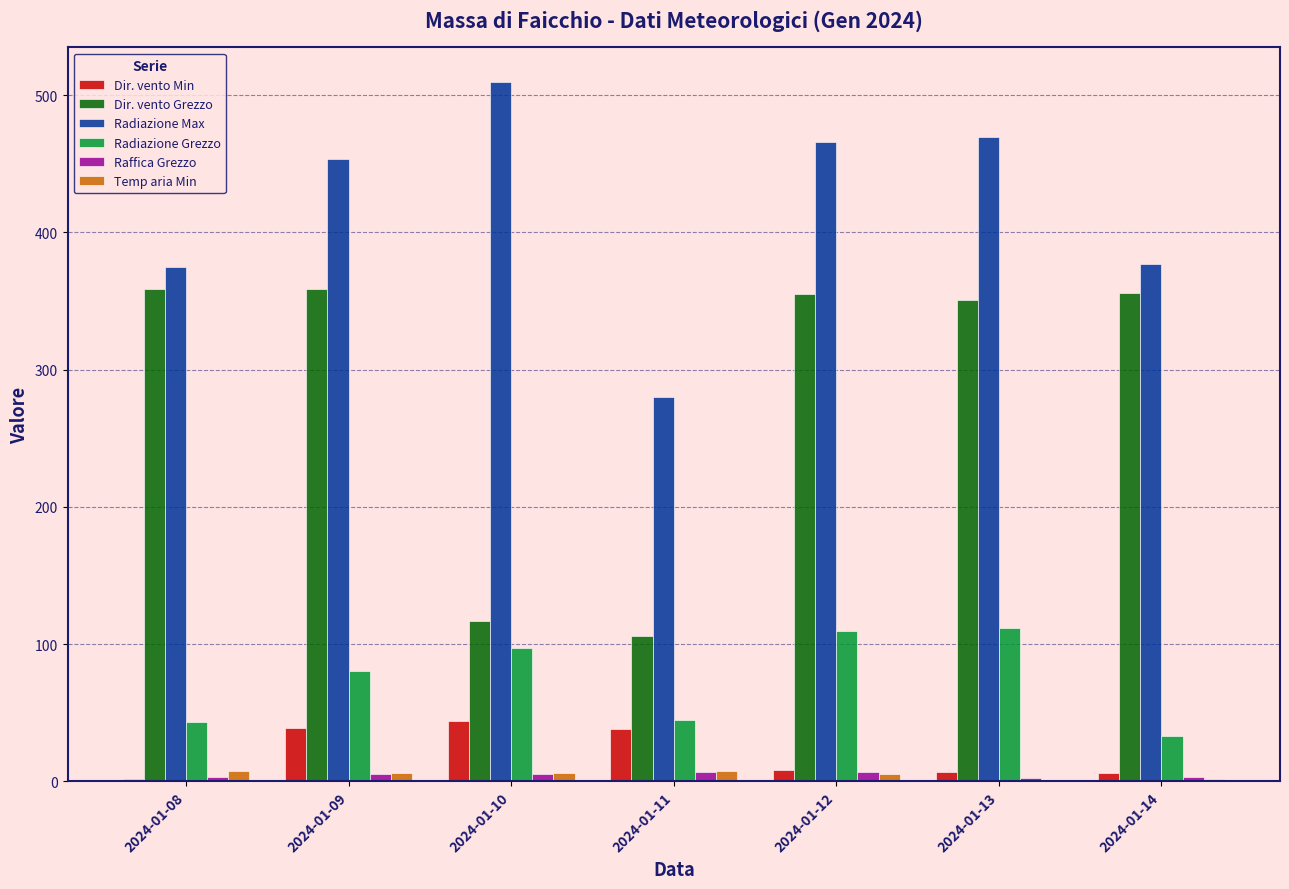

What is the maximum value for Radiazione Max?

509.4